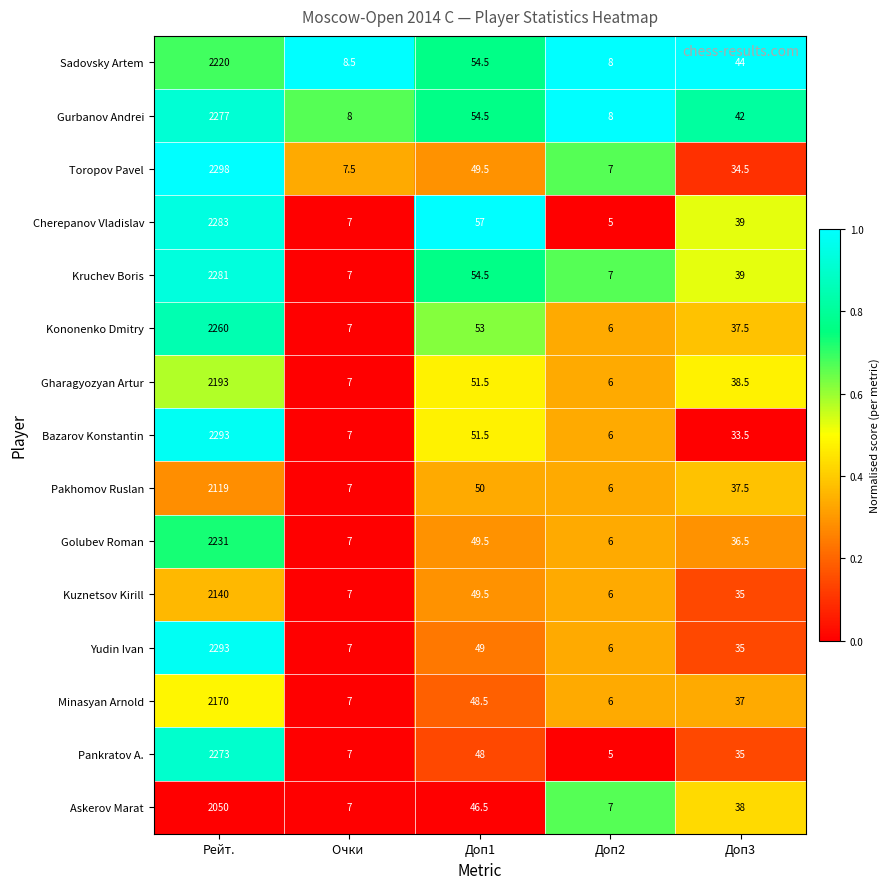

What is the total value across all series at Доп2?

95.0